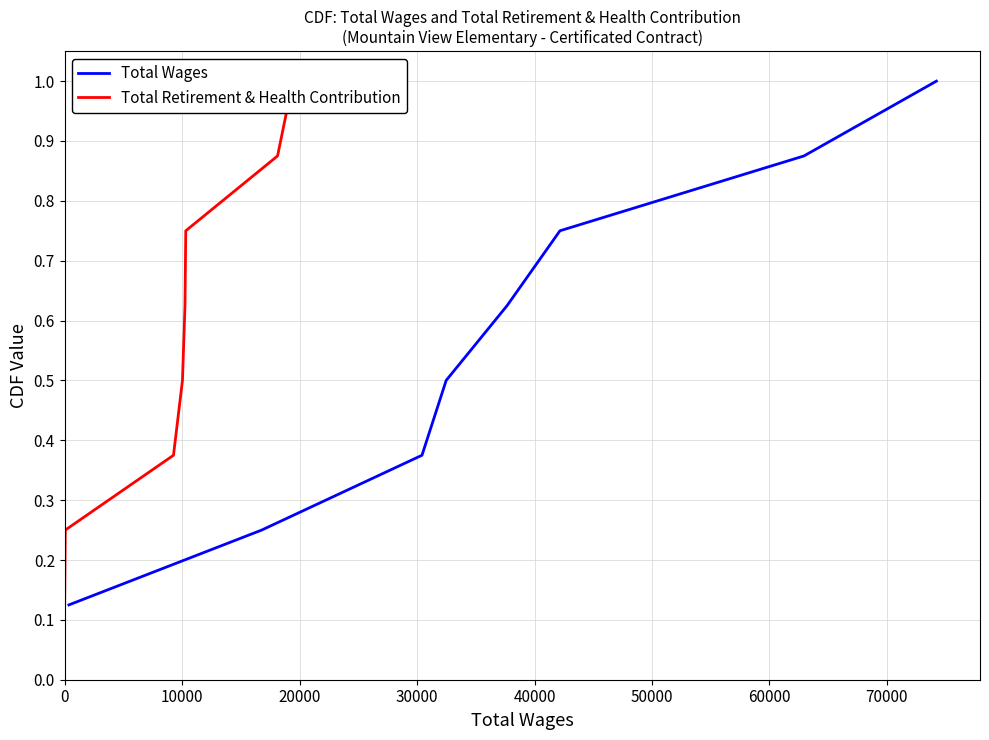

True or false: Total Wages and Total Retirement & Health Contribution intersect in this chart.

False